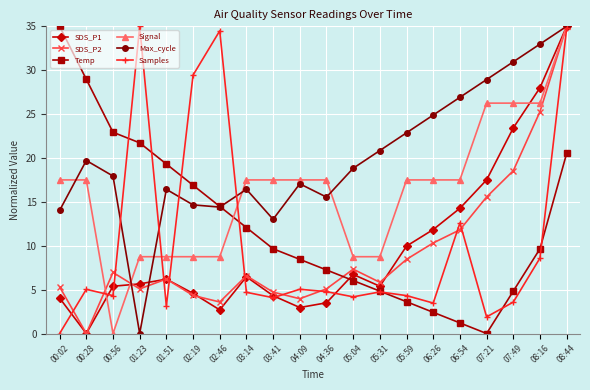

Which series has the largest total across all categories?

Max_cycle